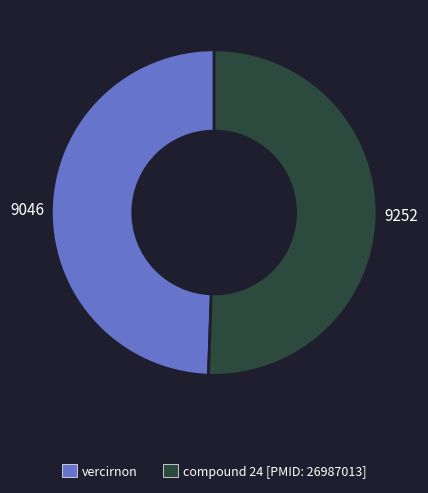

The compound 24 [PMID: 26987013] slice represents 51% of the pie. True or false?

True